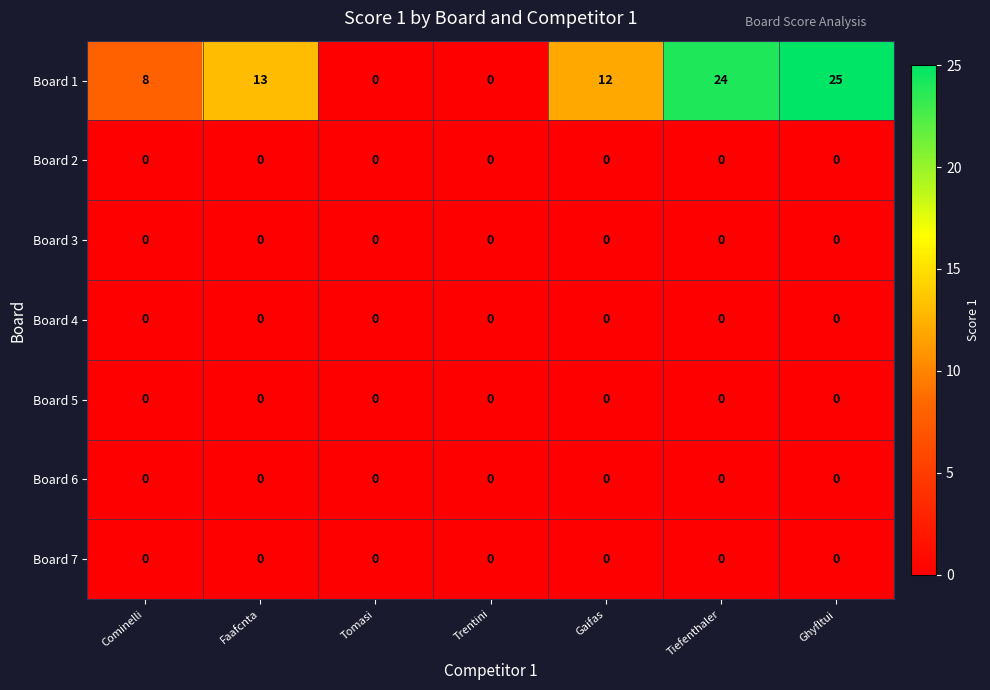

What is the spread (max minus min) of values at Cominelli?

8